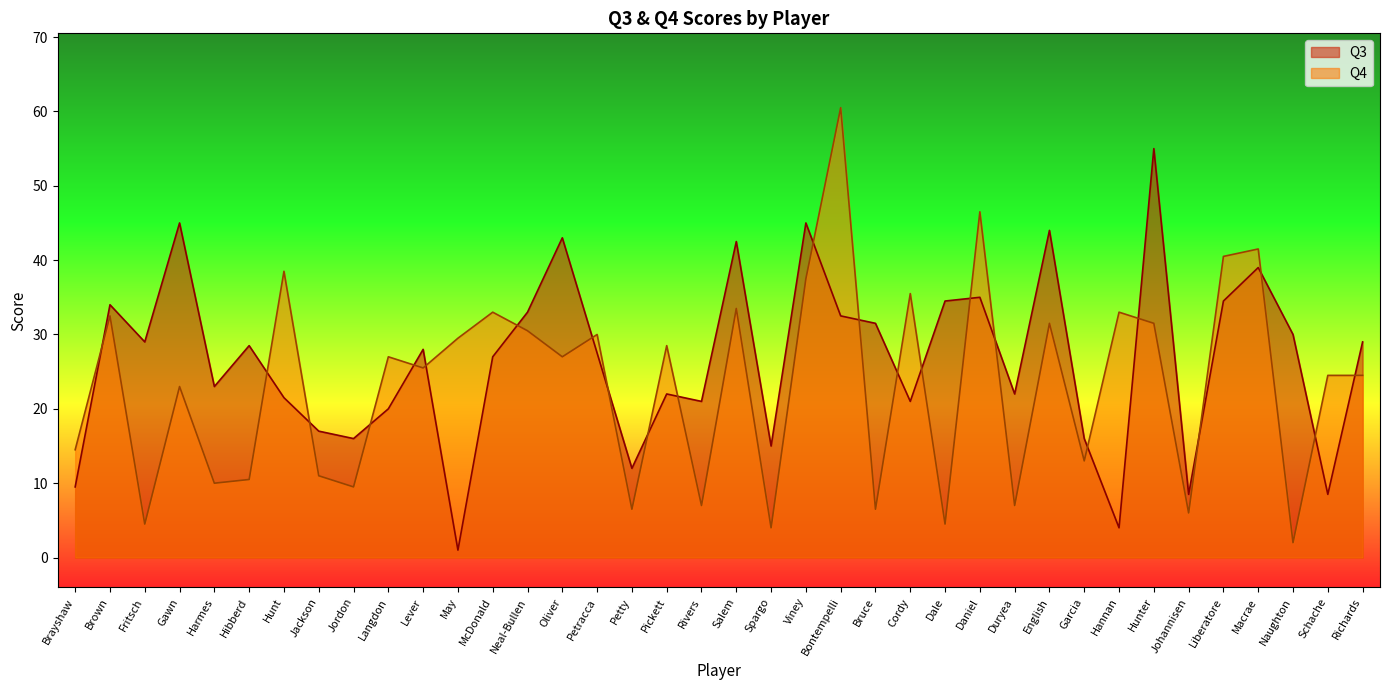

The value of Q4 at Macrae is 64.8. True or false?

False